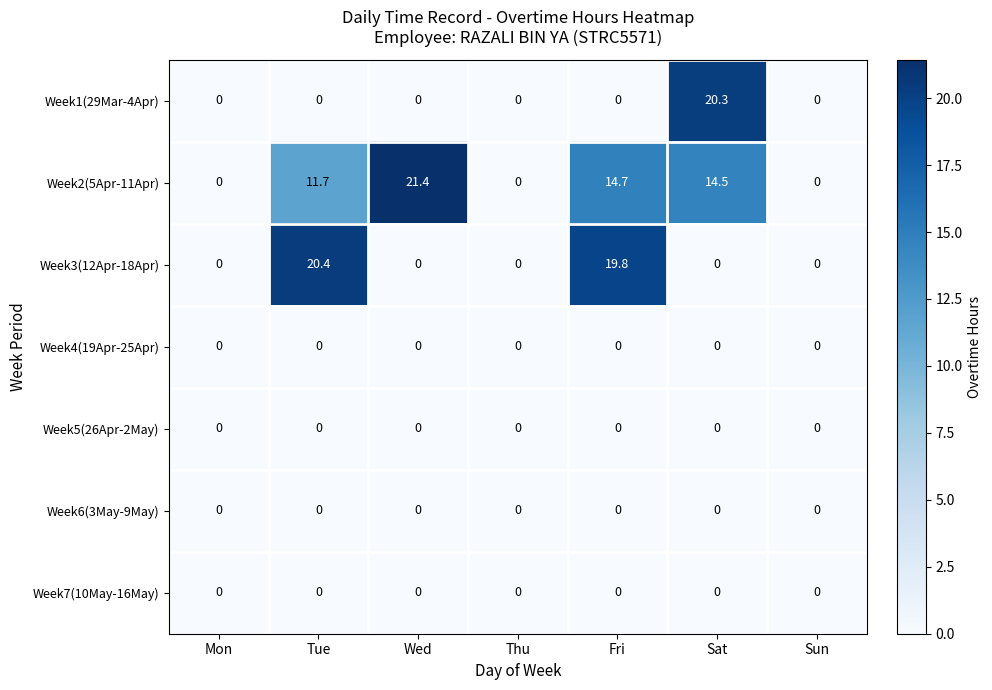

What is the approximate value of Week3(12Apr-18Apr) at Fri?

19.8